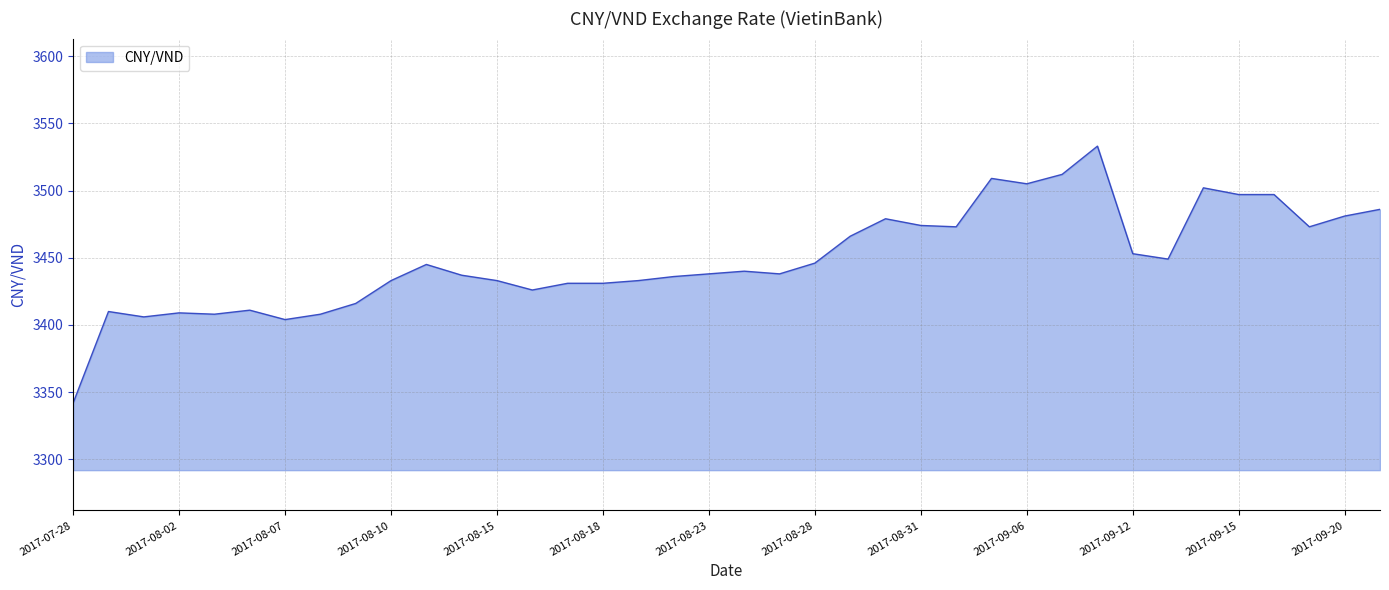

What is the difference between the maximum and minimum values?

191